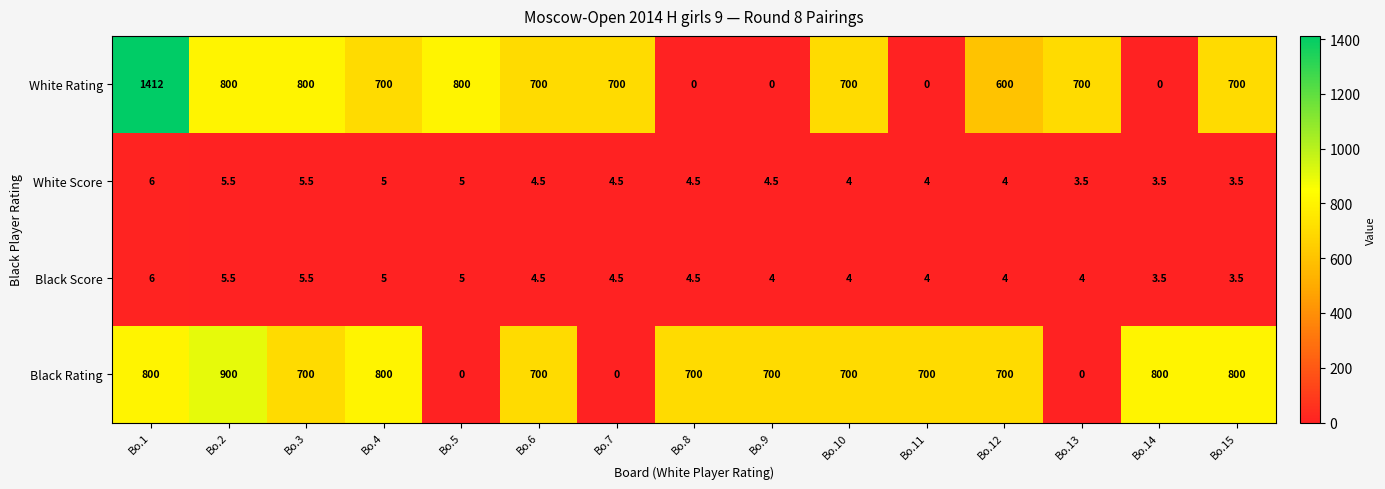

What is the difference between the second highest and second lowest values in the Black Rating series?

800.0